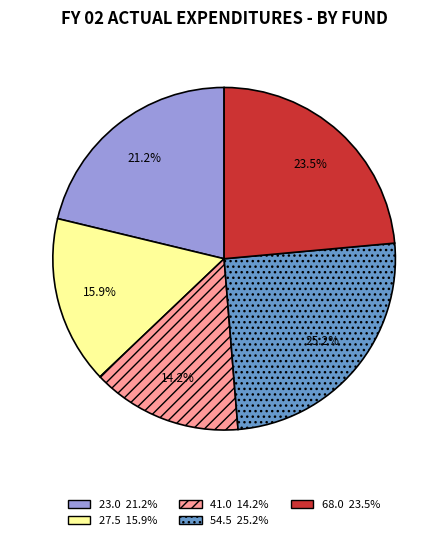

Is there any slice that represents more than half of the pie?

No